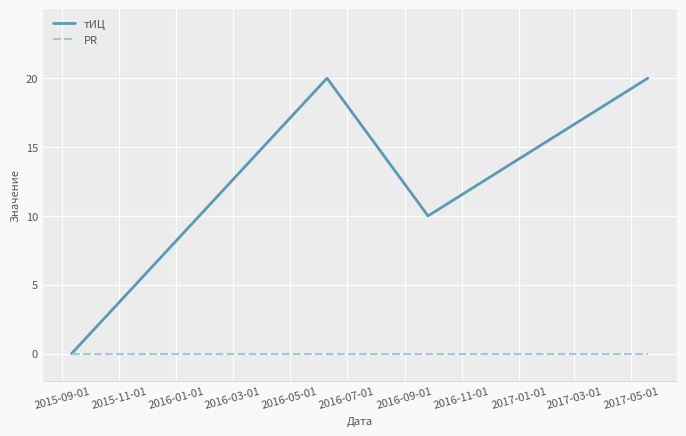

Count the number of data series in this chart.

2